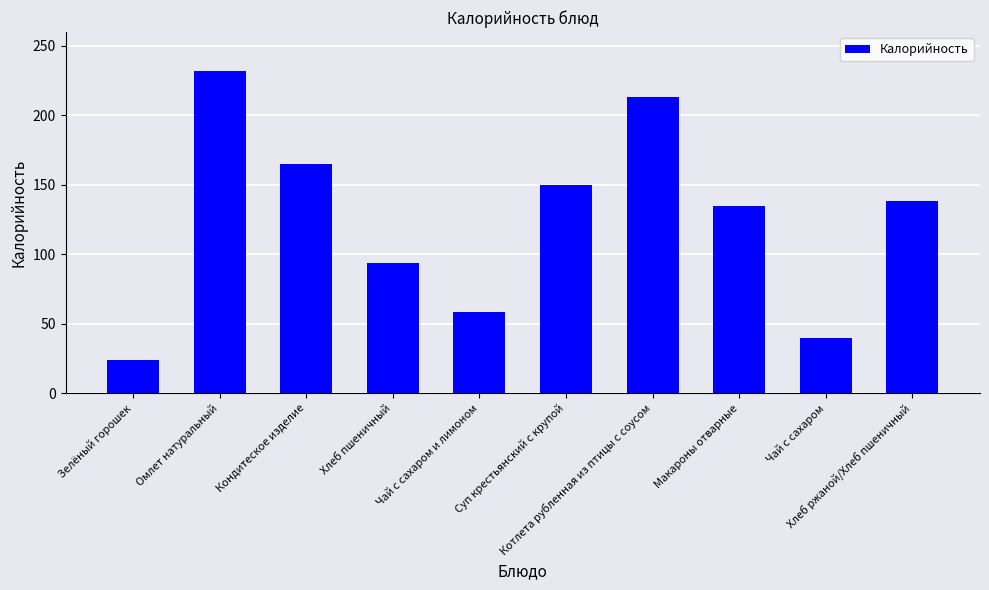

Is it true that the value at Макароны отварные is 134.6?

True